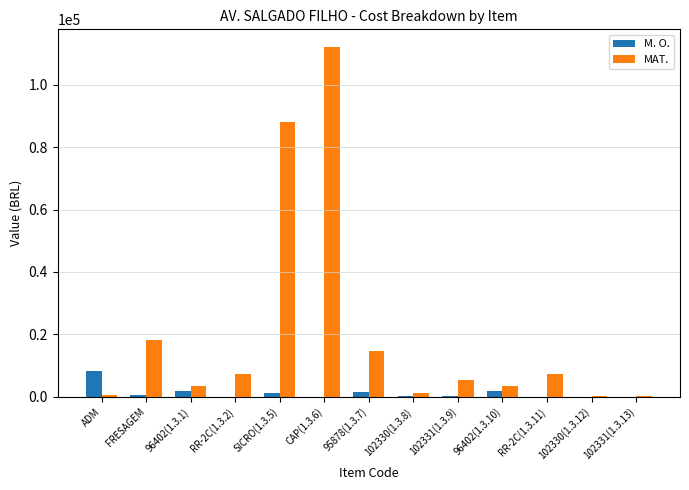

What is the maximum value shown in the chart?

112174.8